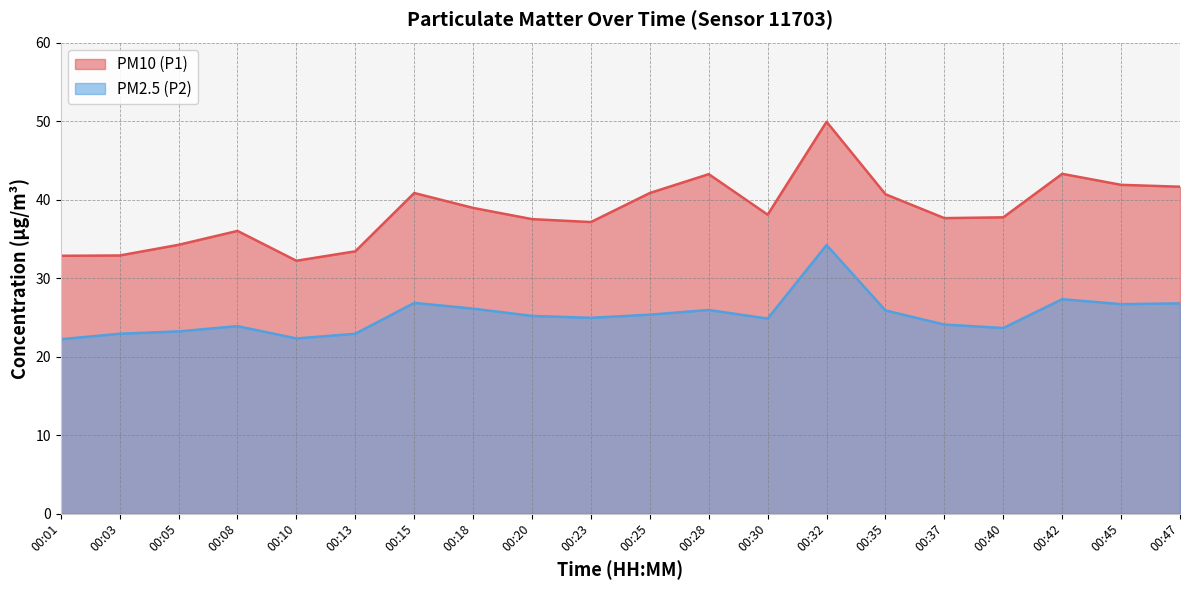

What are all the series names shown in the legend?

PM10 (P1), PM2.5 (P2)